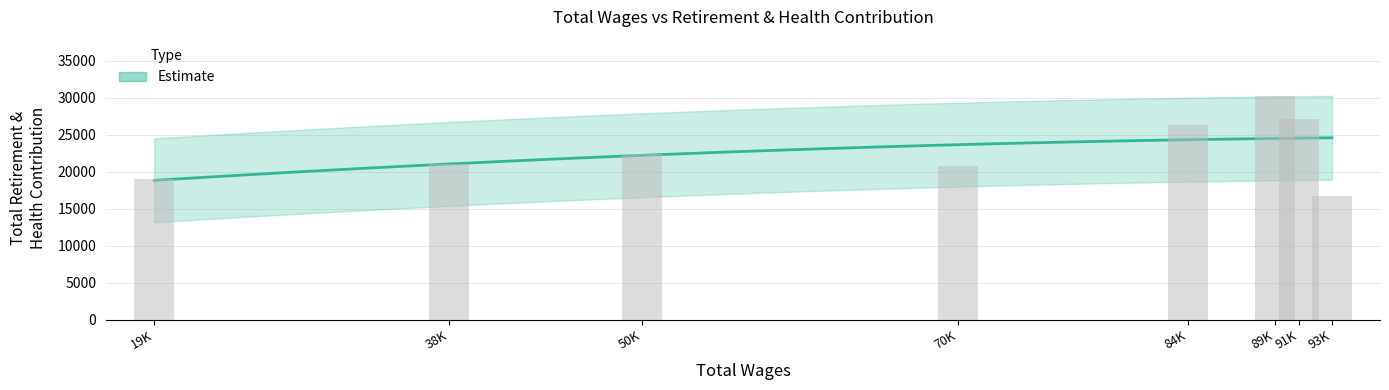

What is the sum of the values at 89887 and 19955?

49244